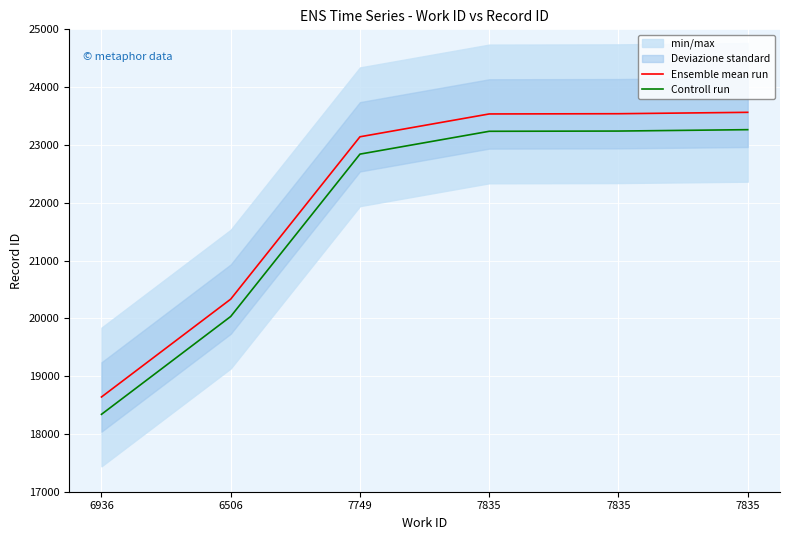

What is the sum of all Controll run values?

130952